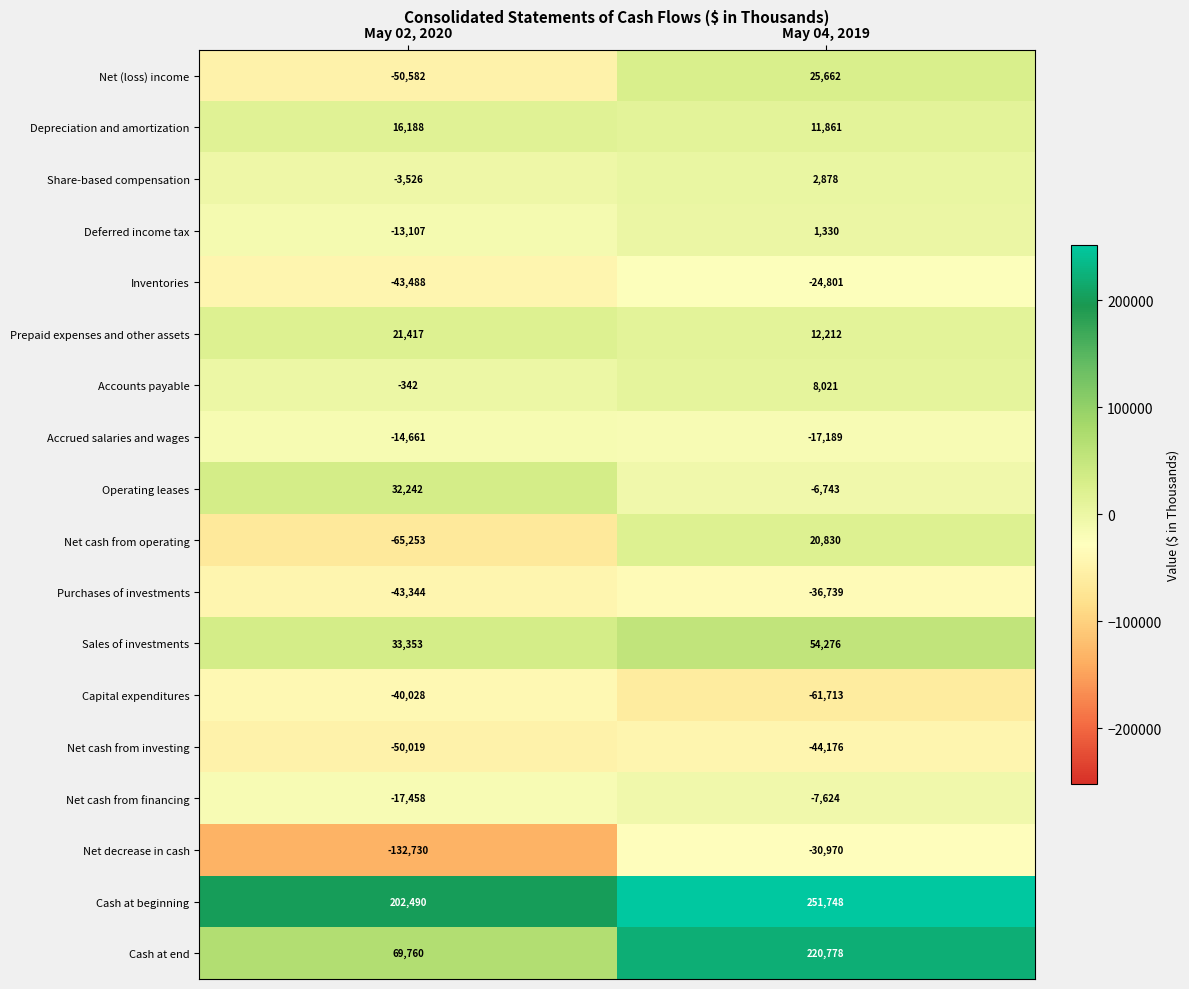

The Purchases of investments series shows -17757 at May 04, 2019. True or false?

False